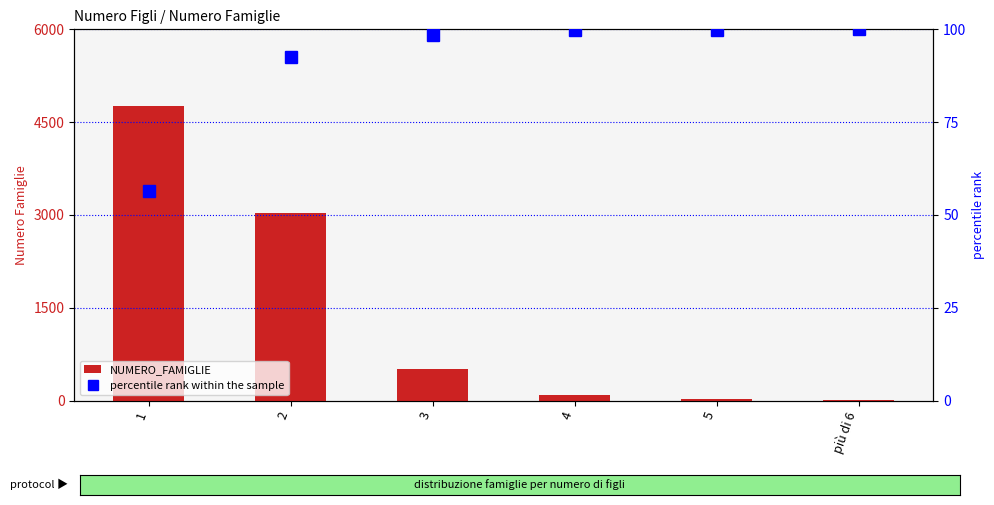

What is the sum of all NUMERO_FAMIGLIE values?

8426.0